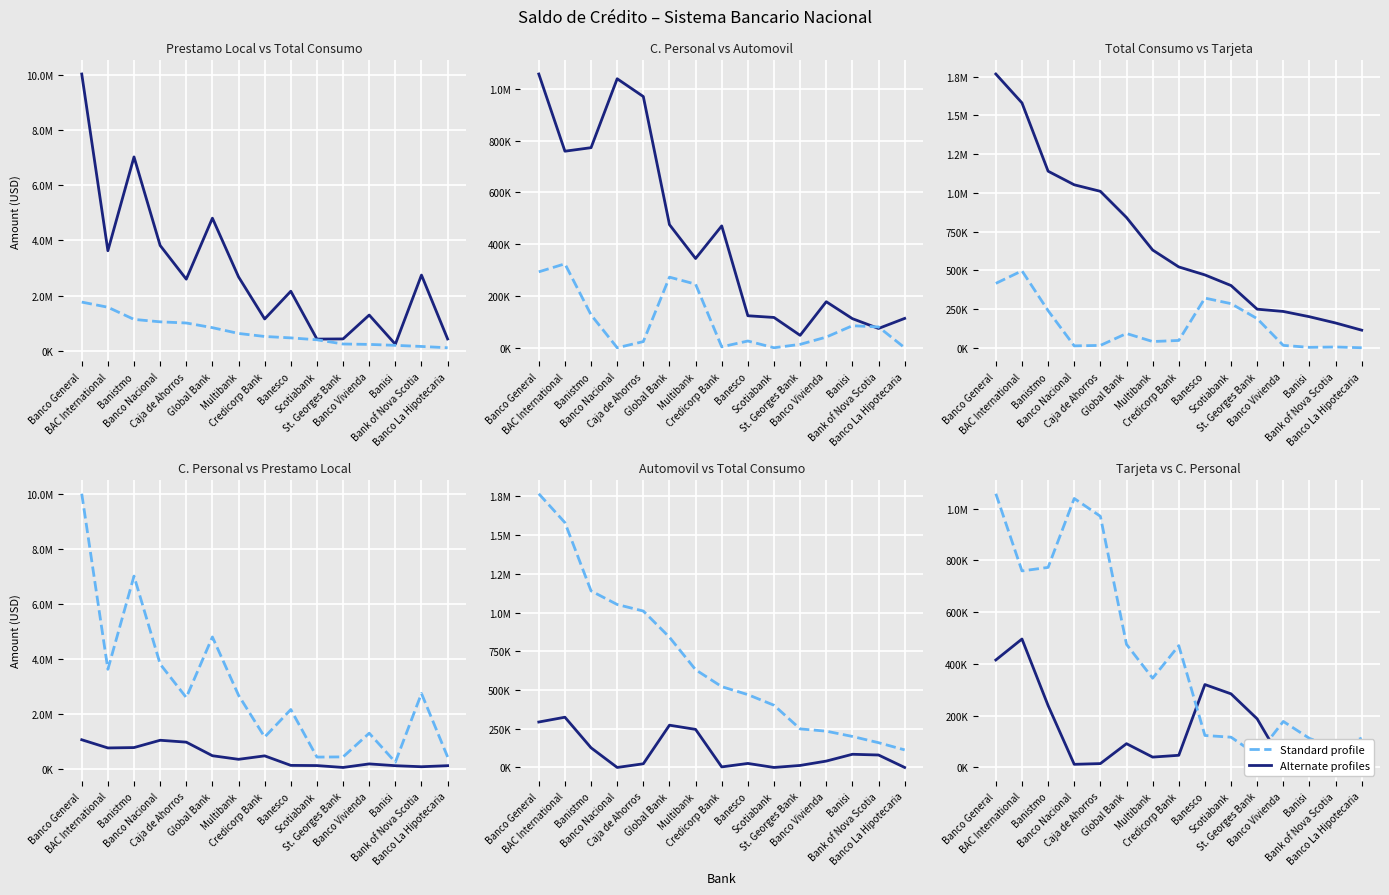

What is the value of the Tarjeta point at the 5th from the left?

14993.9